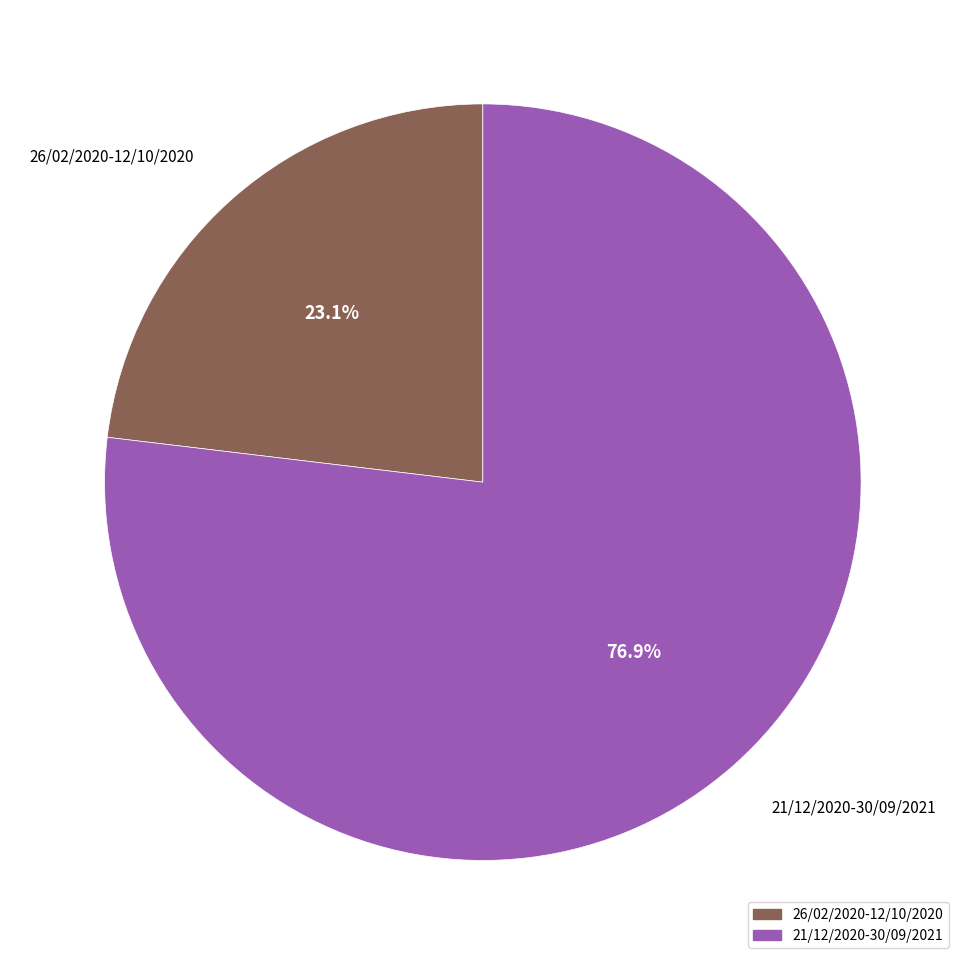

To the nearest percent, what percentage of the pie is 26/02/2020-12/10/2020?

23%